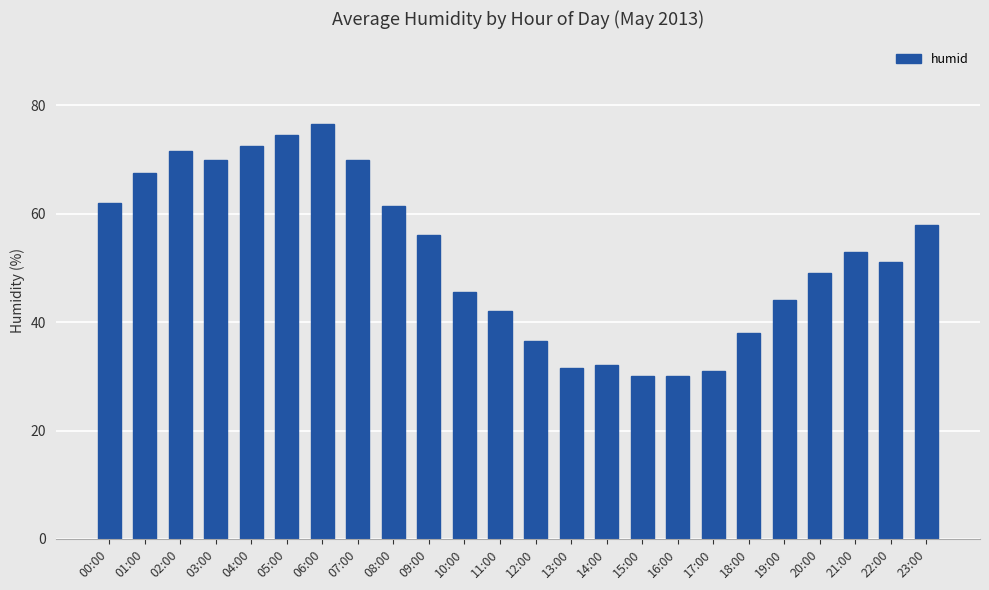

Reading left to right, list all the values displayed in this chart.

00:00=62.0	01:00=67.5	02:00=71.5	03:00=70.0	04:00=72.5	05:00=74.5	06:00=76.5	07:00=70.0	08:00=61.5	09:00=56.0	10:00=45.5	11:00=42.0	12:00=36.5	13:00=31.5	14:00=32.0	15:00=30.0	16:00=30.0	17:00=31.0	18:00=38.0	19:00=44.0	20:00=49.0	21:00=53.0	22:00=51.0	23:00=58.0